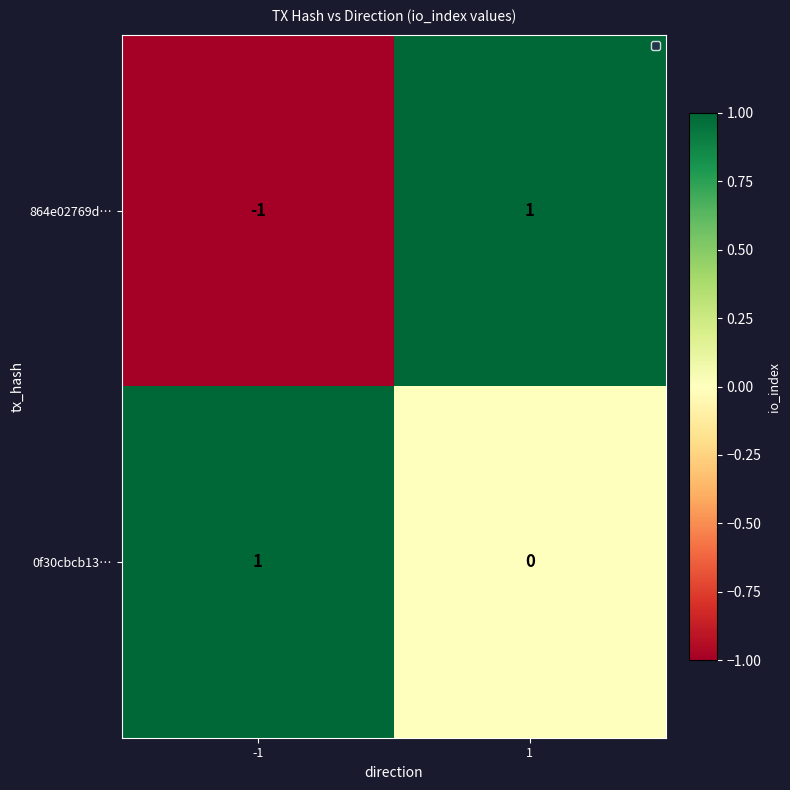

Which series has the largest range (max minus min)?

864e02769d…